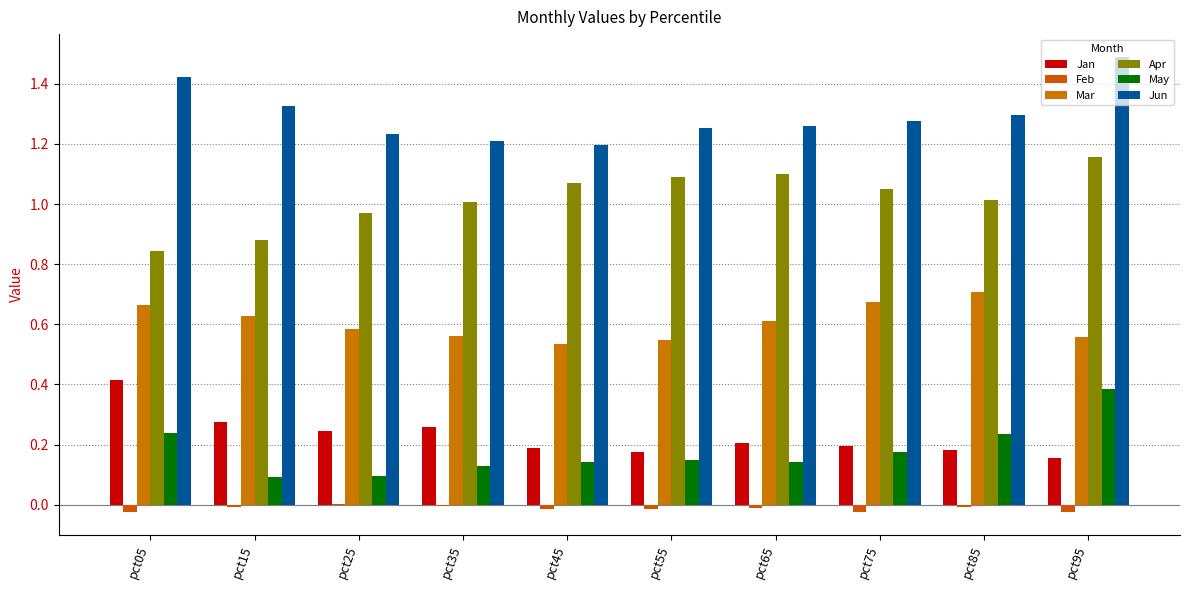

Are the bars horizontal?

No